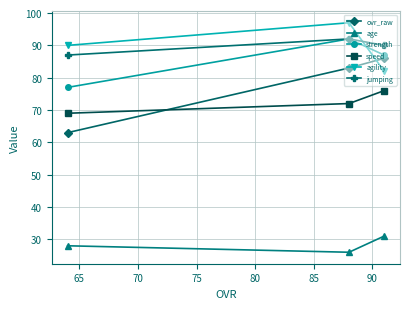

Which series has the widest spread of values?

ovr_raw